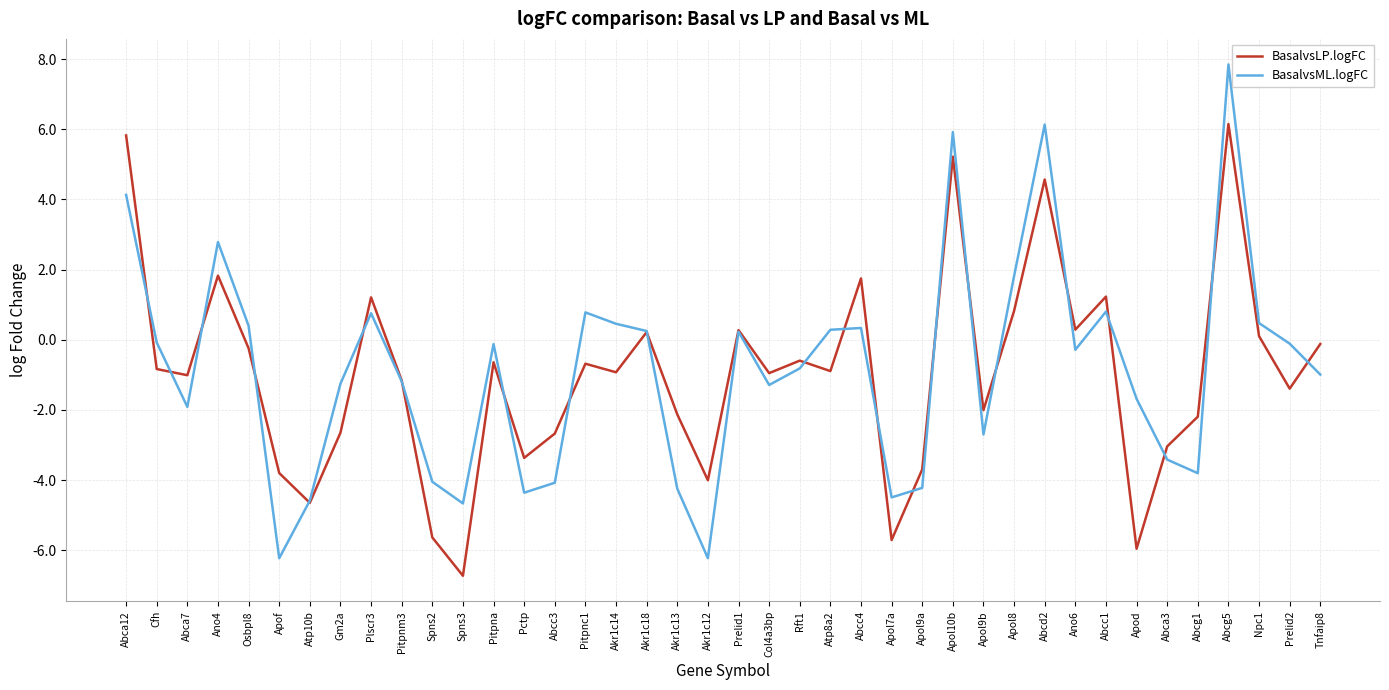

What position from the right is Gm2a?

33